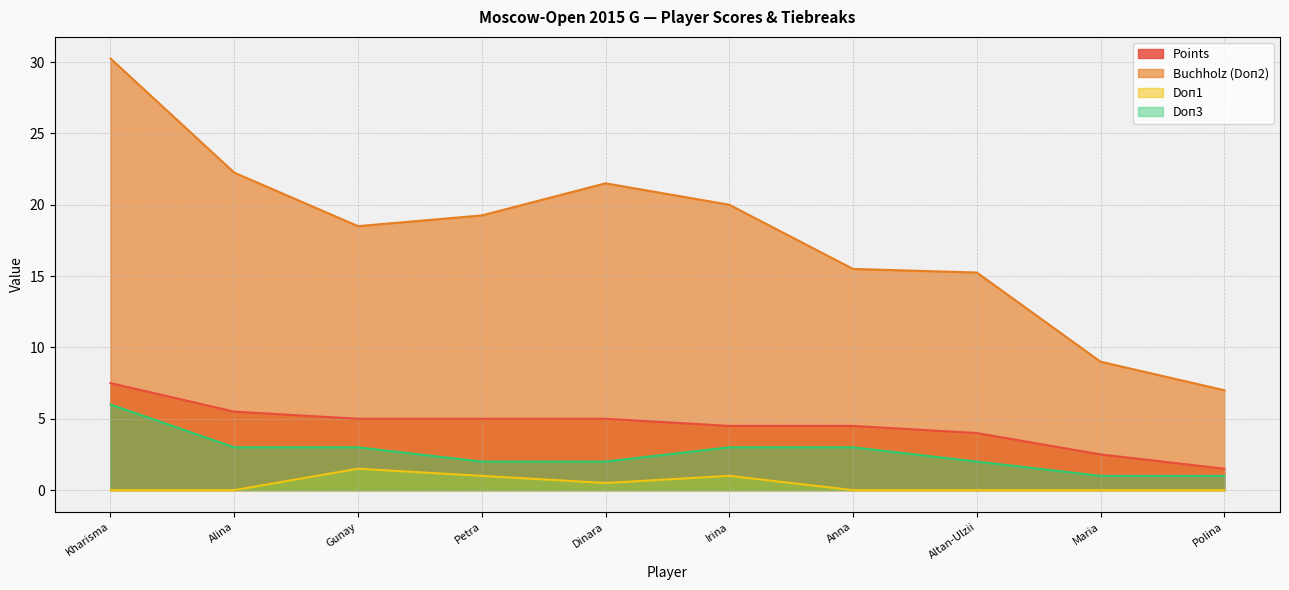

What is the maximum value shown in the chart?

30.2